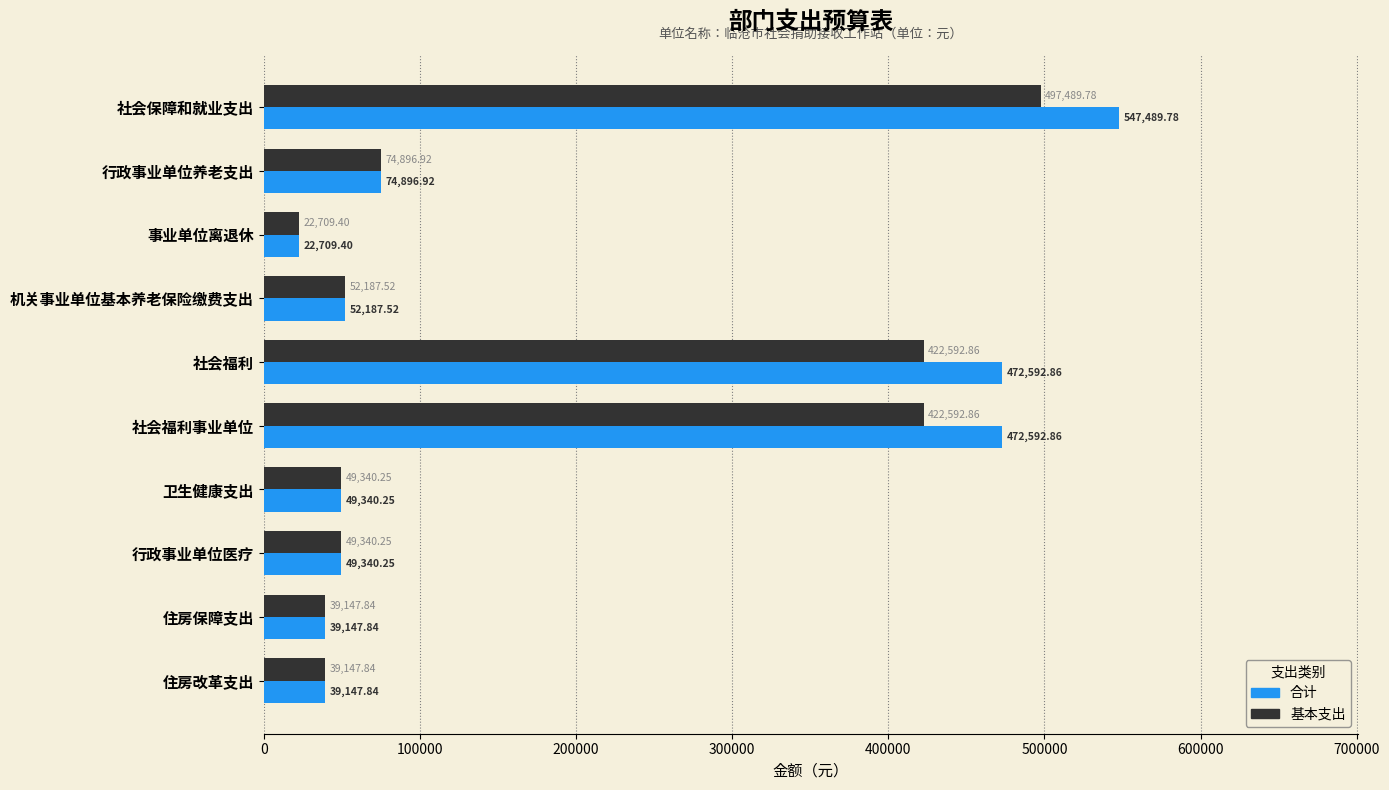

At 社会保障和就业支出, list the series in order from largest to smallest.

合计, 基本支出